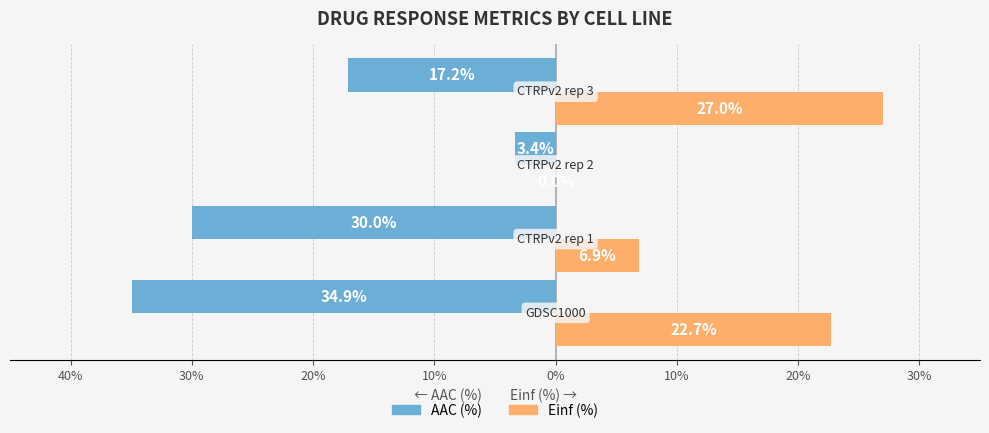

What are all the series names shown in the legend?

AAC (%), Einf (%)